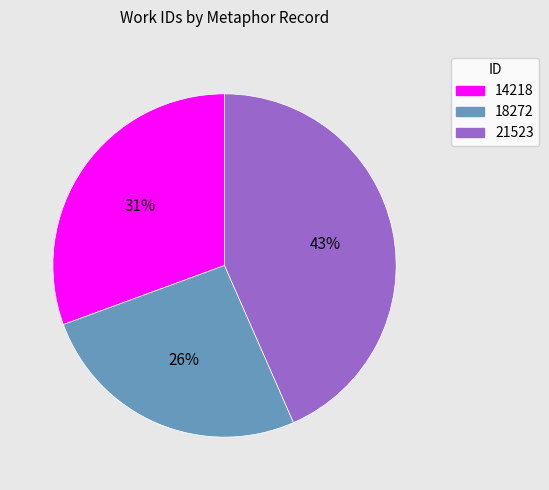

Which has a higher value, 14218 or 21523?

21523